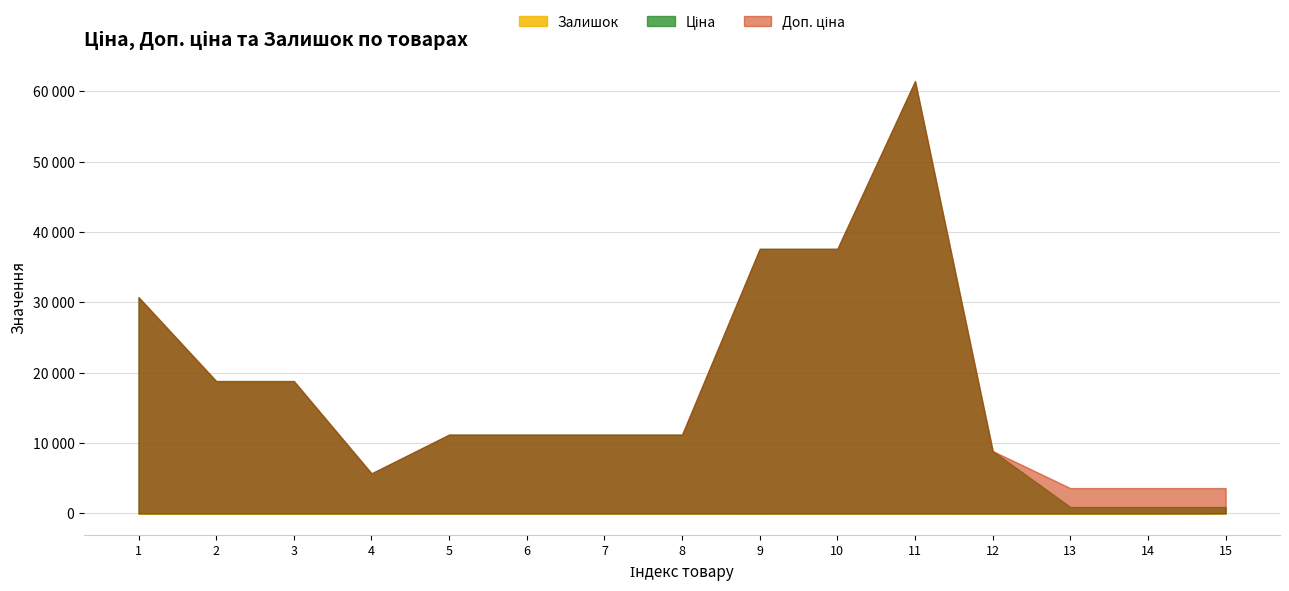

What is the difference between the maximum and minimum values in the Доп. ціна series?

57850.7